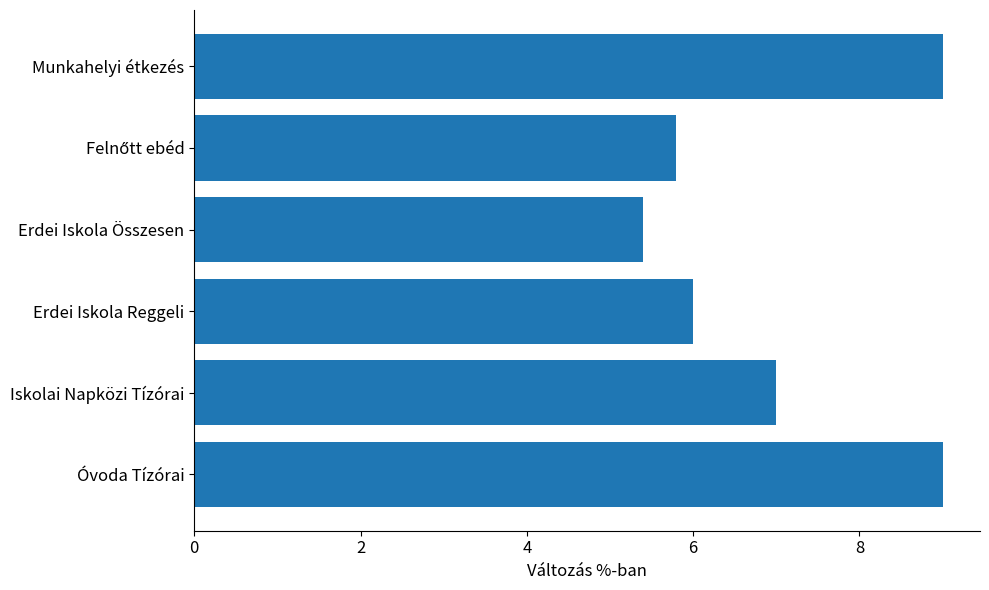

Approximately how many times larger is the value at Munkahelyi étkezés compared to Óvoda Tízórai?

1.0